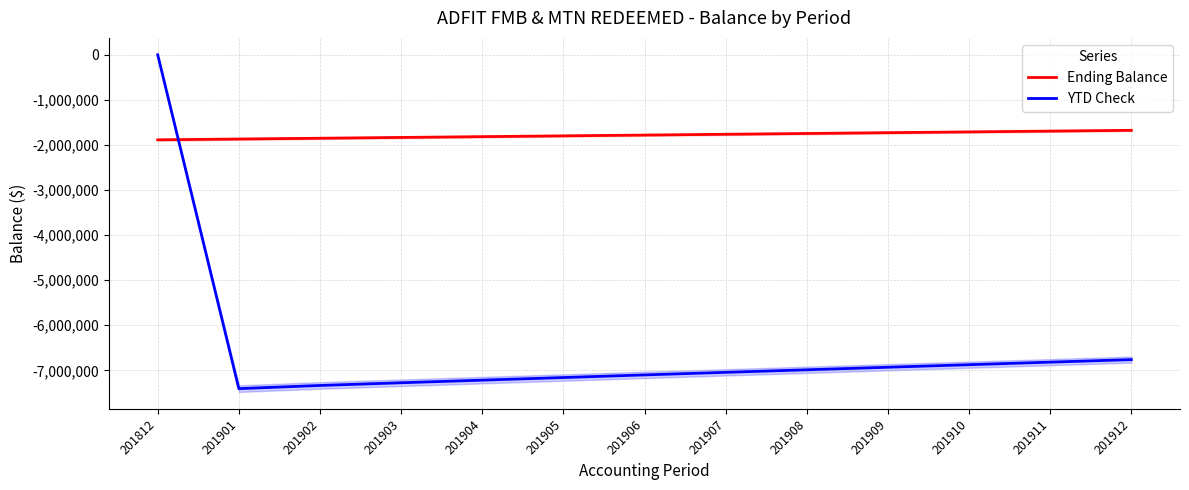

Between which two adjacent categories do YTD Check and Ending Balance first intersect?

201812 and 201901